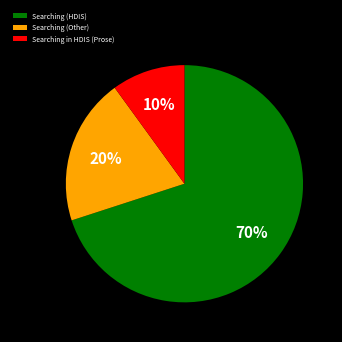

Is the sum of Searching (HDIS) and Searching (Other) greater than half?

Yes